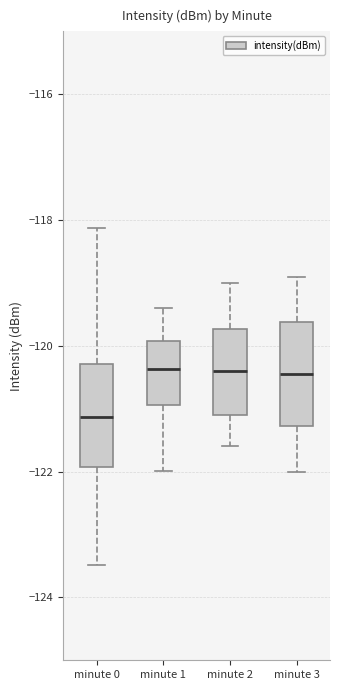

Reading left to right, read every box against the y-axis: the position of its median line, the range the box covers, and the ends of its whiskers. The values are not printed on the chart, so give them approximately, as read against the axis.

minute 0: median -121.2, box -122.0 to -120.2, whiskers -123.4 to -118.2
minute 1: median -120.4, box -121.0 to -120.0, whiskers -122.0 to -119.4
minute 2: median -120.4, box -121.0 to -119.8, whiskers -121.6 to -119.0
minute 3: median -120.4, box -121.2 to -119.6, whiskers -122.0 to -118.8